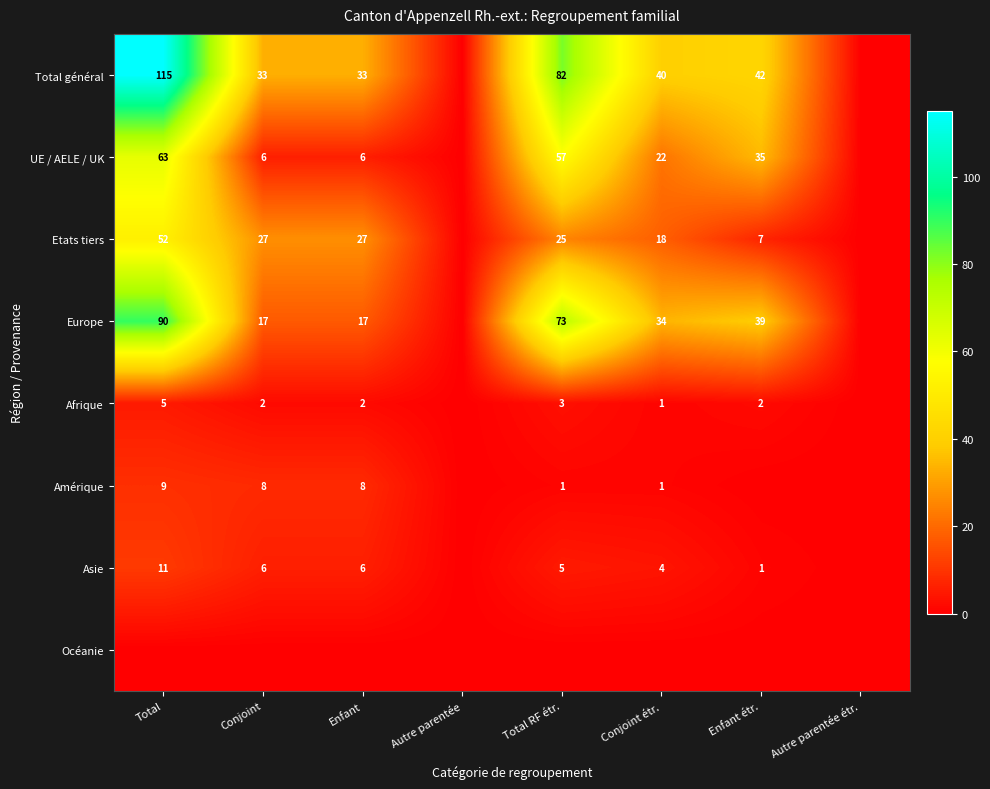

The Amérique series shows 8 at Conjoint. True or false?

True